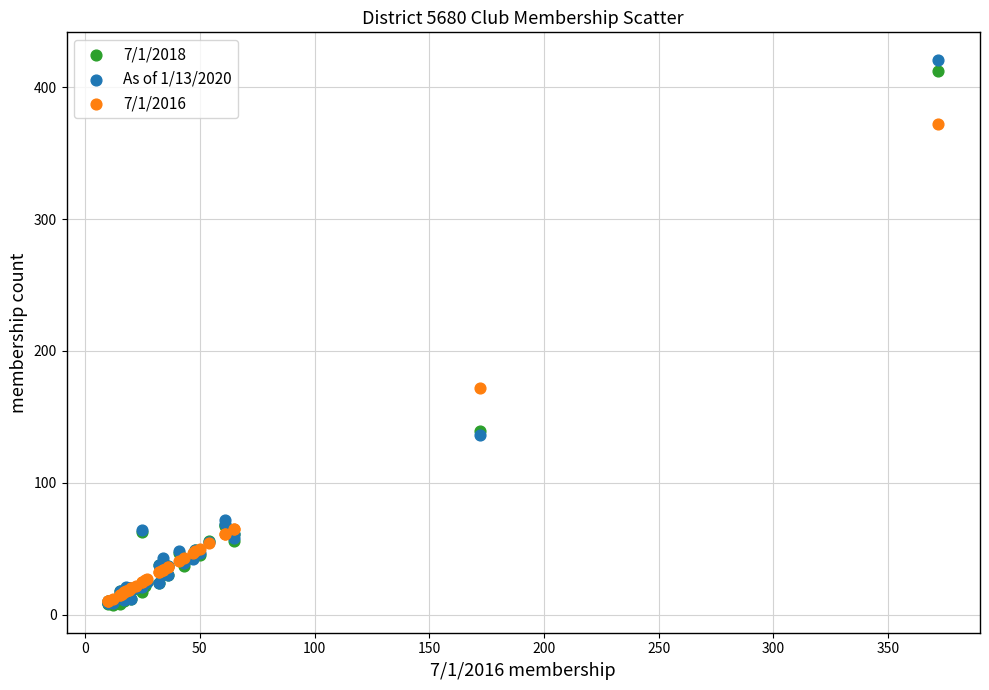

Across all series, what Y value is closest to 214?

172